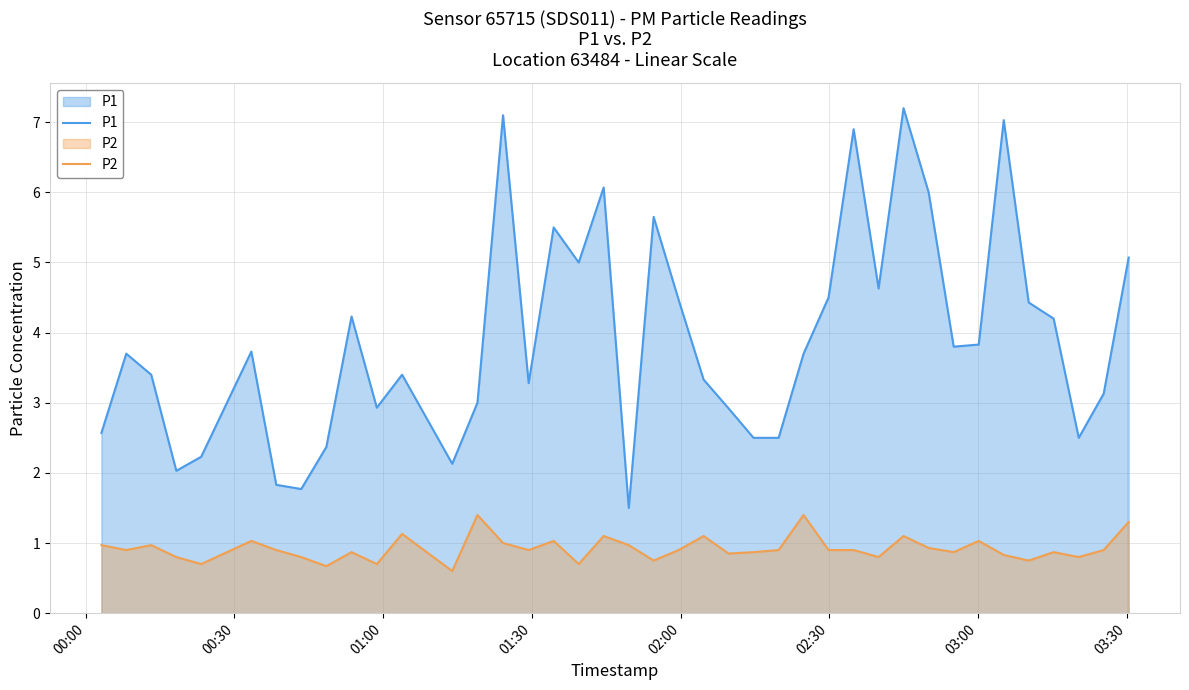

What is the difference between the maximum and minimum values in the P1 series?

5.7